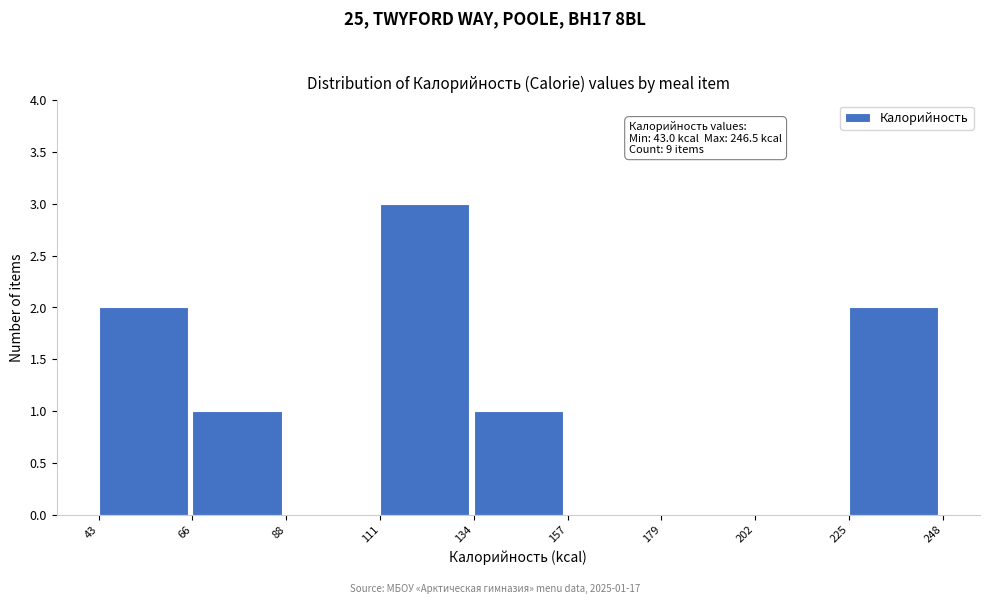

Over which range of the x-axis is the bar tallest?

111 to 134